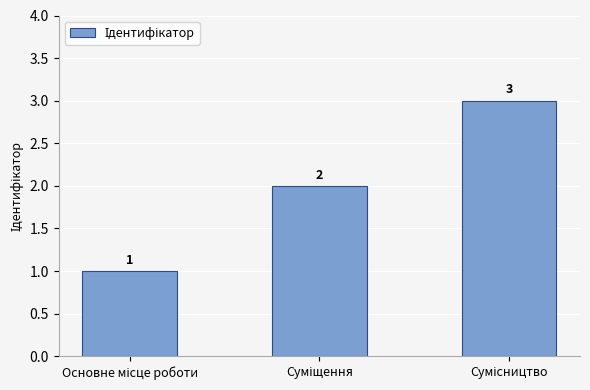

What is the value of the 1st bar from the left?

1